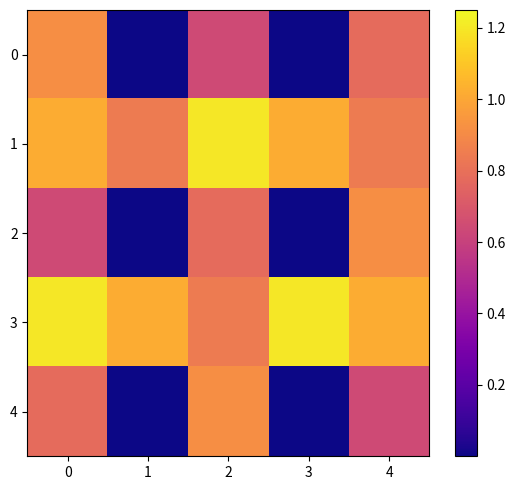

How many distinct data groups are displayed?

5